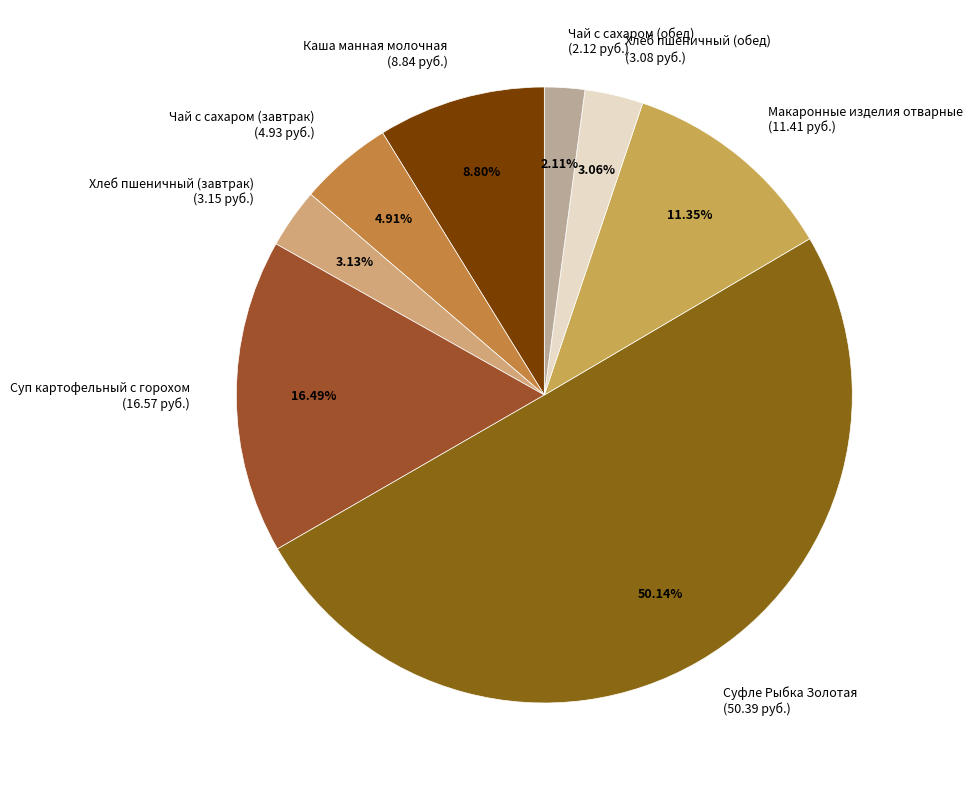

To the nearest percent, what is the difference between the Чай с сахаром (завтрак) and Каша манная молочная slice percentages?

4%